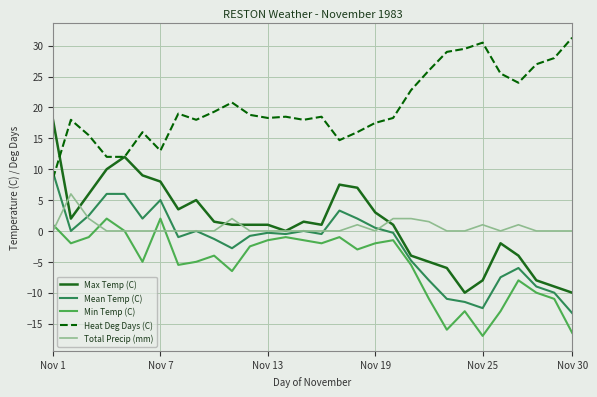

Which series has the largest range (max minus min)?

Max Temp (C)